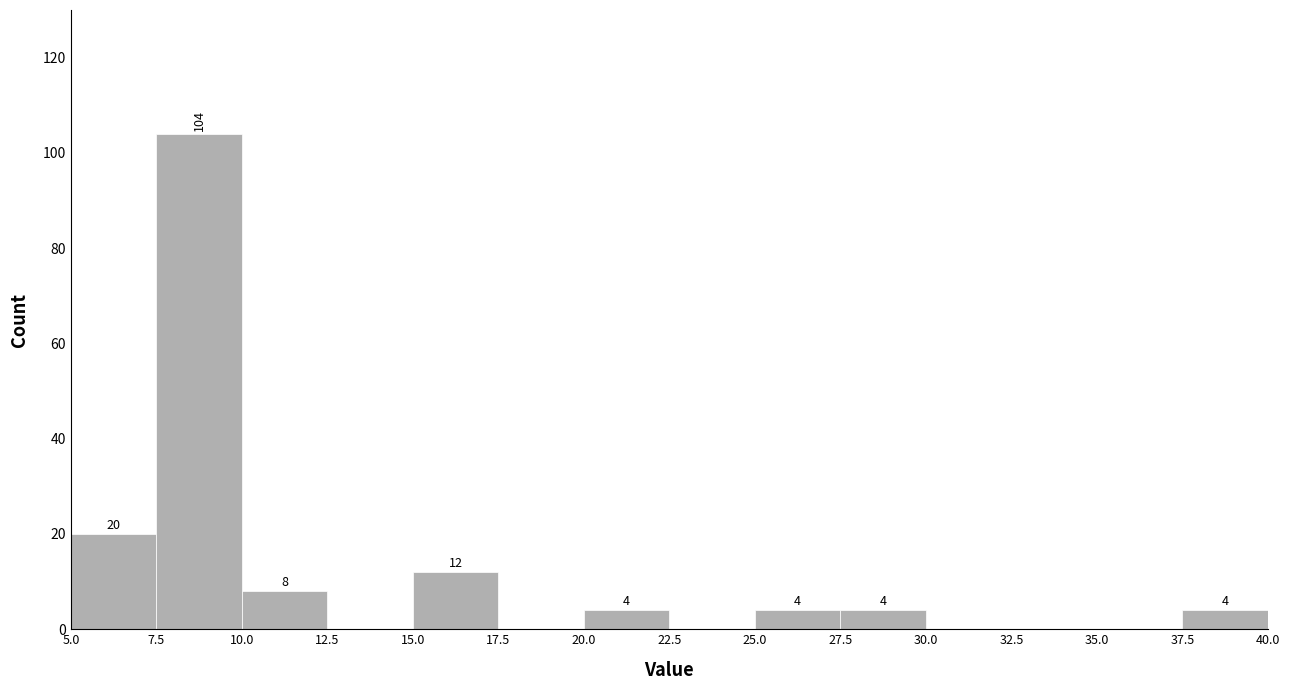

Which range on the x-axis has the tallest bar?

7.5 to 10.0